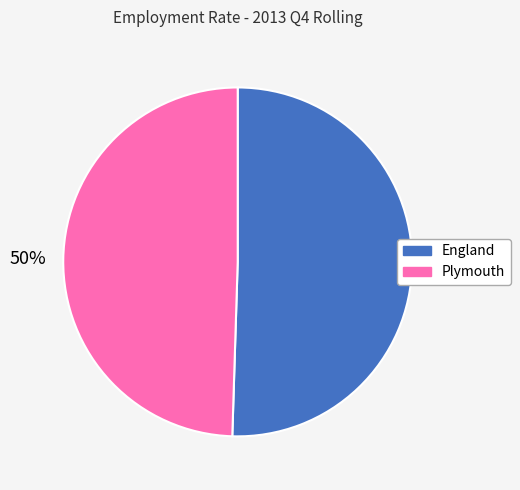

Is it true that Plymouth is 64% of the pie?

False